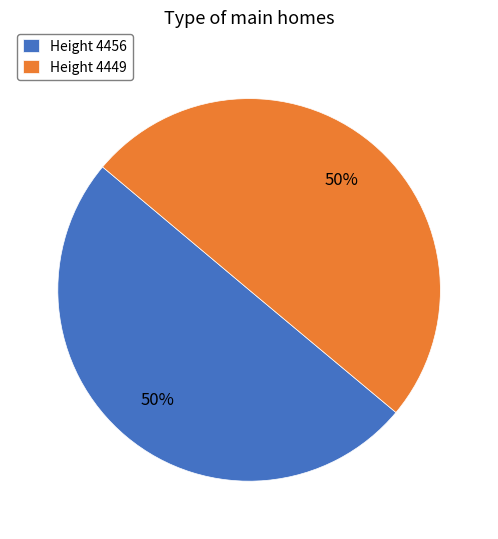

Do Height 4456 and Height 4449 together represent more than half of the pie?

Yes